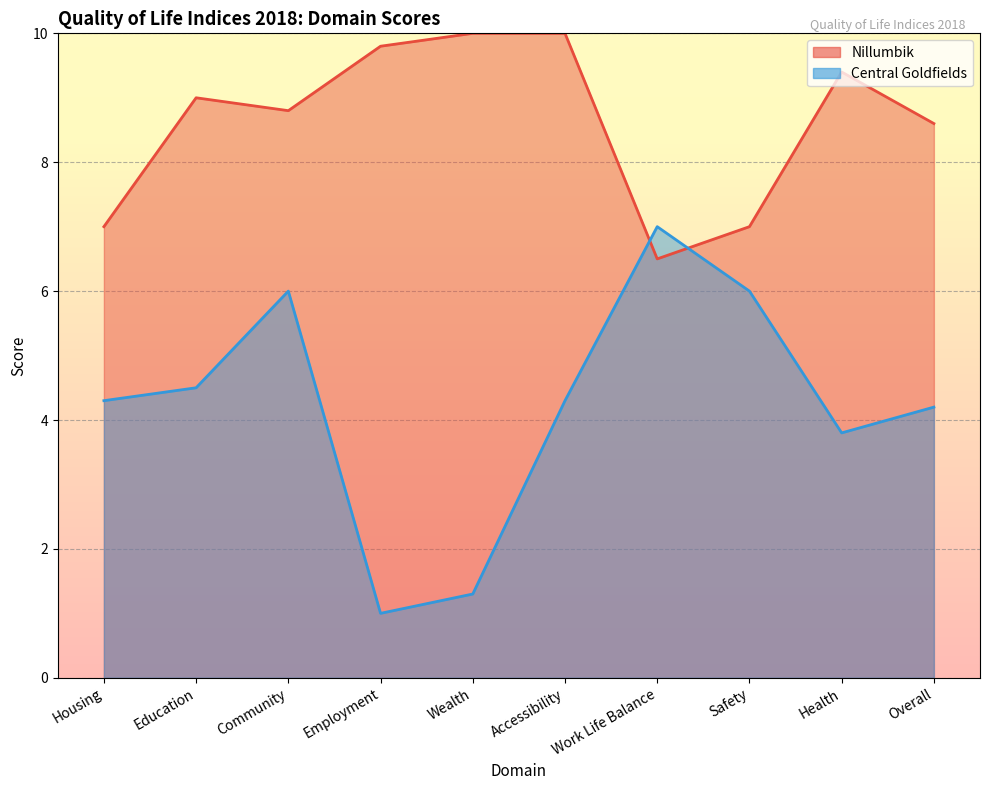

Where is Nillumbik nearest to the value 8?

Overall